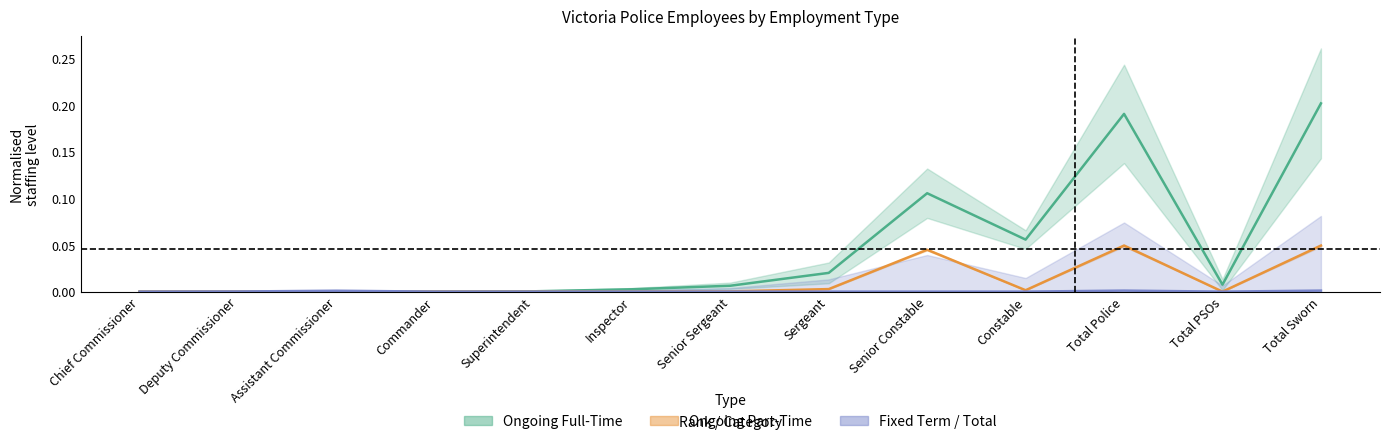

What is the label of the 10th point from the right?

Commander